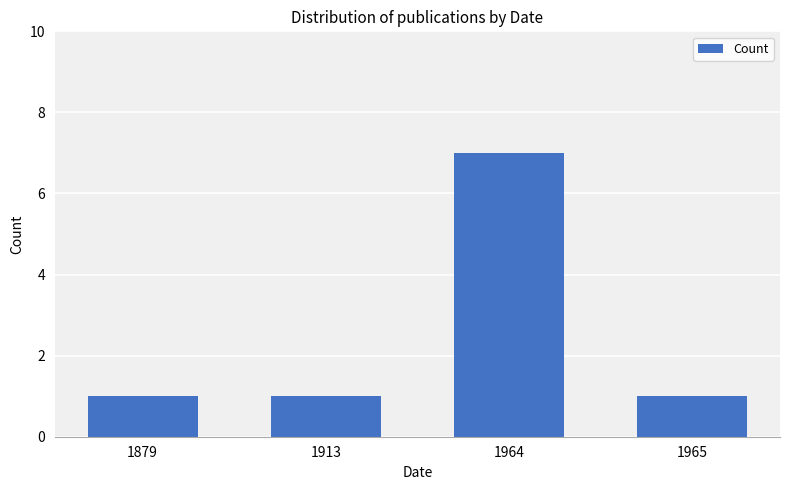

Reading left to right, extract all data points from this chart.

1879=1	1913=1	1964=7	1965=1